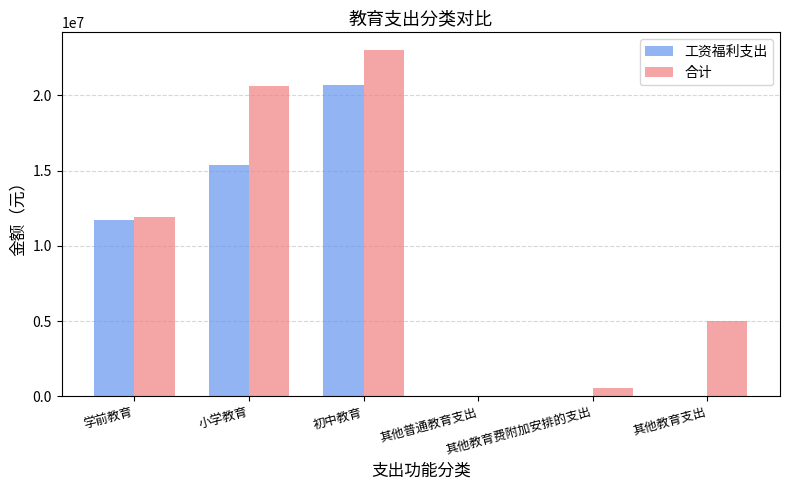

Which series has the largest total across all categories?

合计